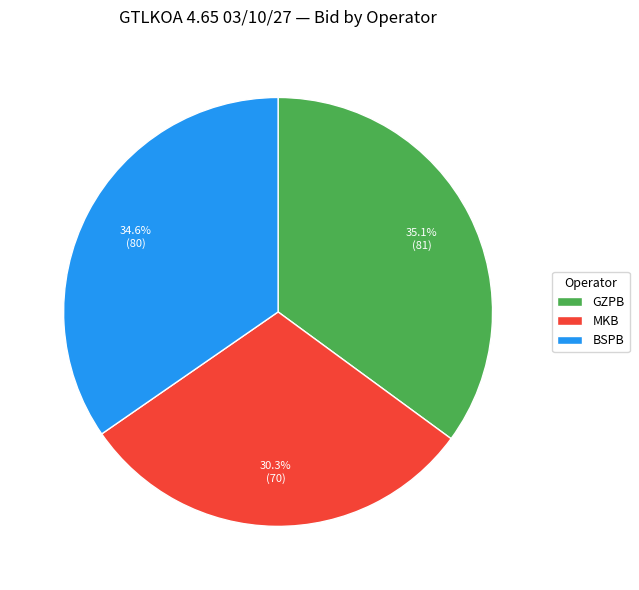

Combined, what portion of the pie is BSPB and MKB?

64.9%